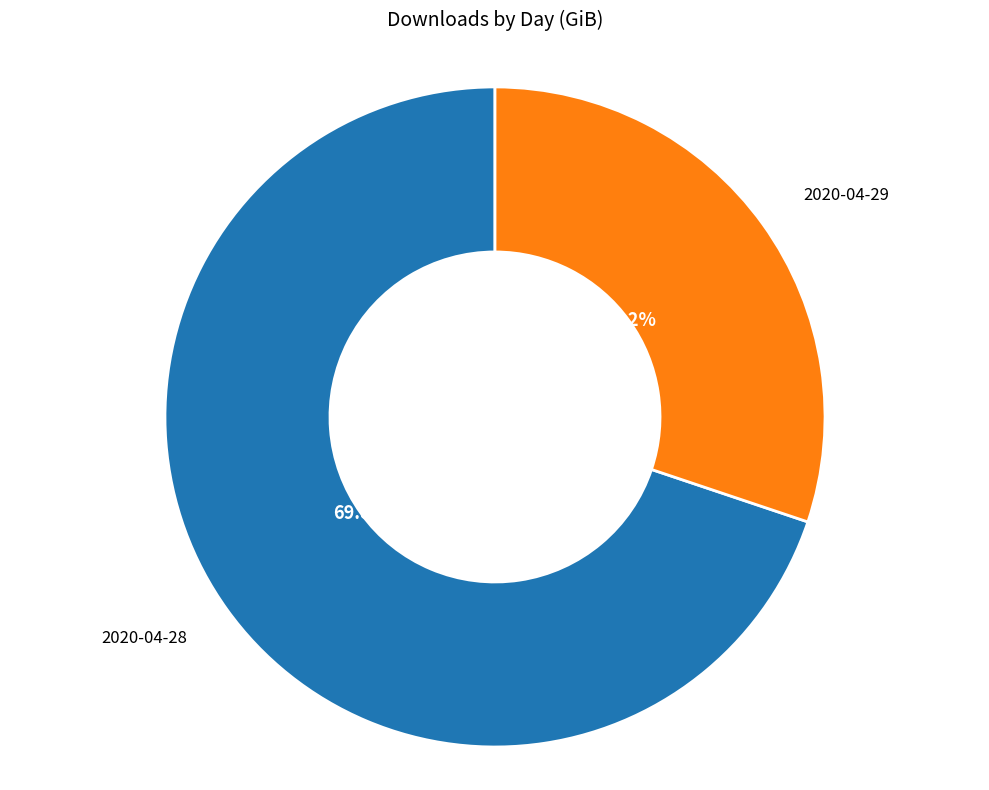

Count the number of slices in the pie.

2